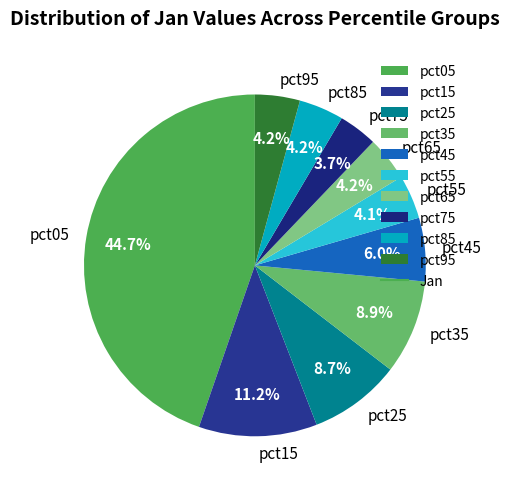

To the nearest percent, what percentage of the pie is pct55?

4%